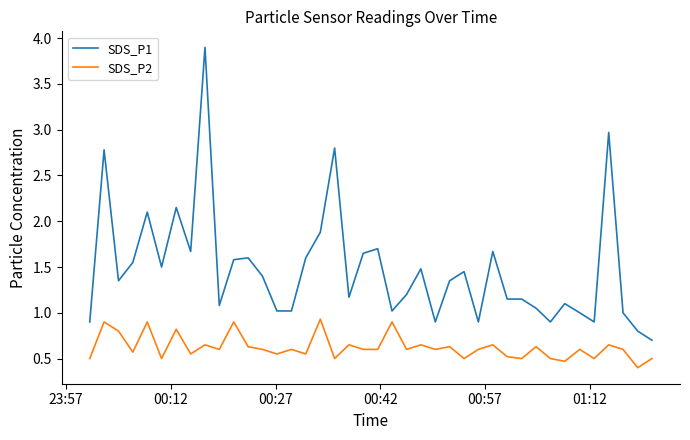

What is the difference between the second highest and minimum values in the SDS_P1 series?

2.3